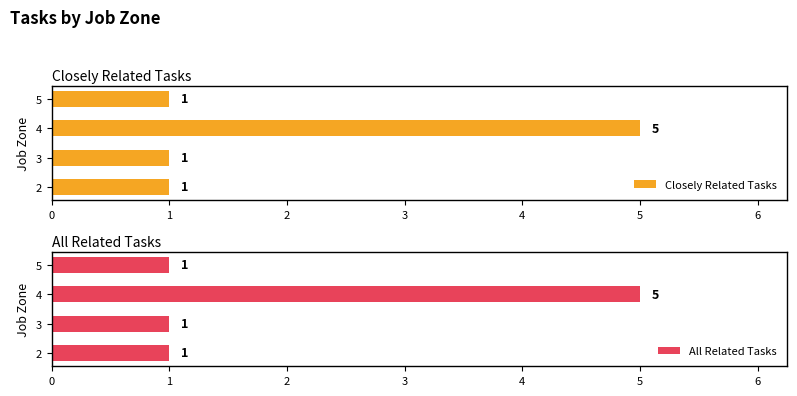

How many data points in All Related Tasks are above 1?

1